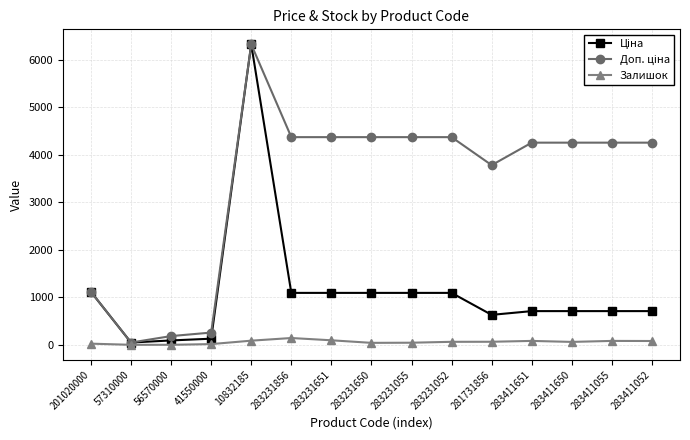

At which category is the sum across all series the highest?

10832185